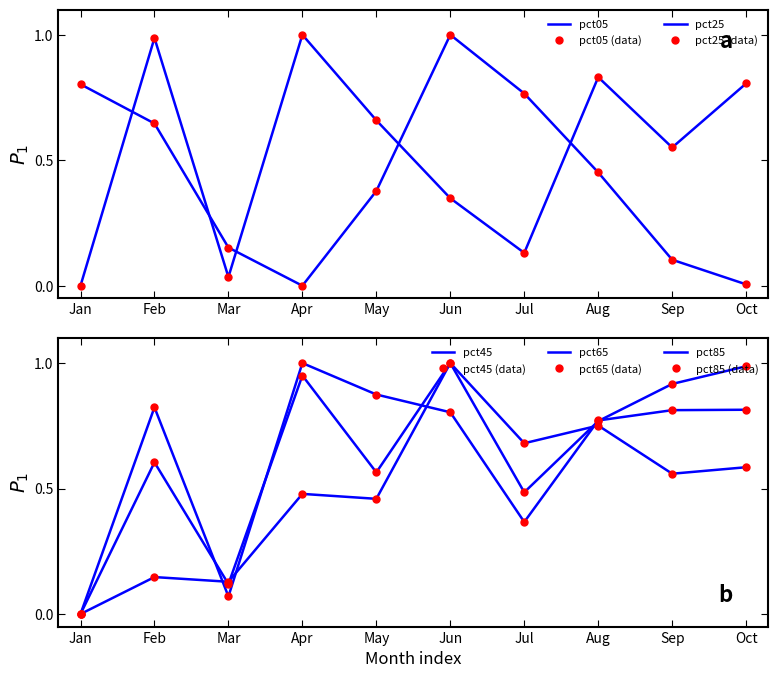

Reading left to right, transcribe all the data shown in this chart.

pct05: Jan=0.8	Feb=0.6	Mar=0.2	Apr=0.0	May=0.4	Jun=1.0	Jul=0.8	Aug=0.5	Sep=0.1	Oct=0.0
pct25: Jan=0.0	Feb=1.0	Mar=0.0	Apr=1.0	May=0.7	Jun=0.3	Jul=0.1	Aug=0.8	Sep=0.6	Oct=0.8
pct45: Jan=0.0	Feb=0.8	Mar=0.1	Apr=1.0	May=0.9	Jun=0.8	Jul=0.4	Aug=0.8	Sep=0.8	Oct=0.8
pct65: Jan=0.0	Feb=0.6	Mar=0.1	Apr=1.0	May=0.6	Jun=1.0	Jul=0.5	Aug=0.8	Sep=0.9	Oct=1.0
pct85: Jan=0.0	Feb=0.1	Mar=0.1	Apr=0.5	May=0.5	Jun=1.0	Jul=0.7	Aug=0.8	Sep=0.6	Oct=0.6